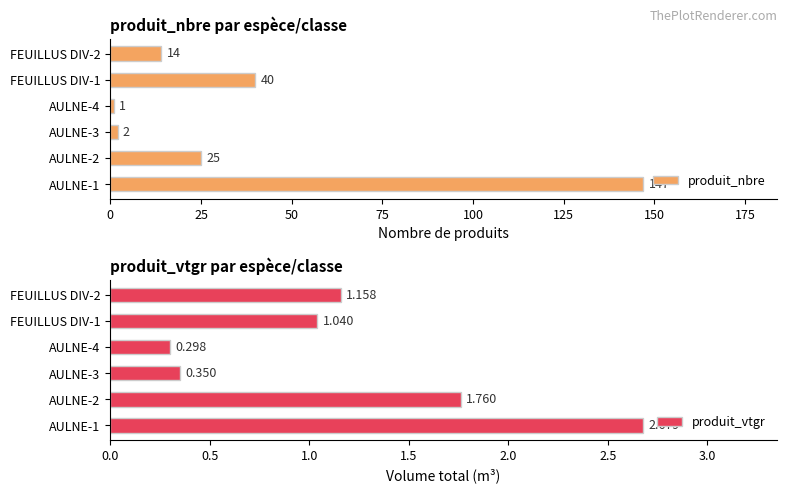

How many data points in produit_vtgr are less than 1?

2